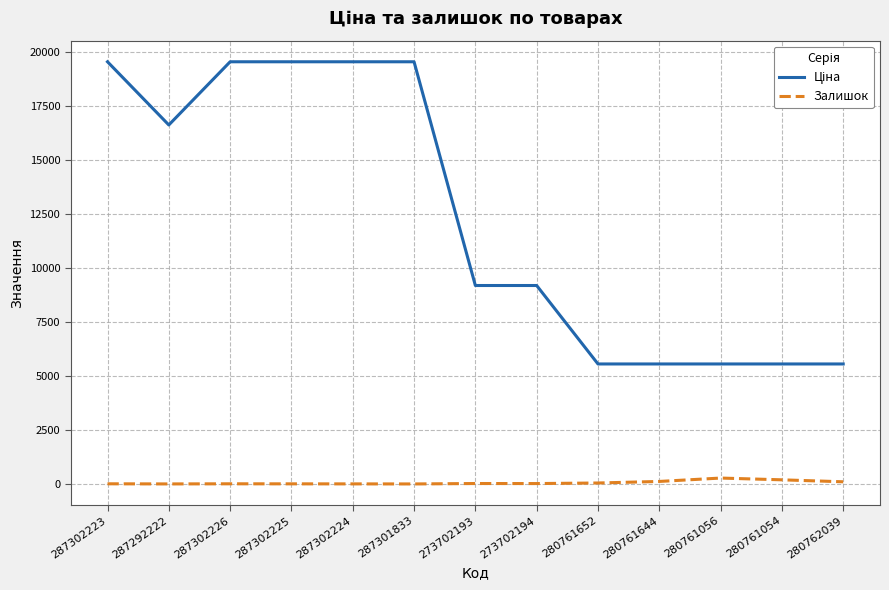

At which category is the sum across all series the highest?

287302223